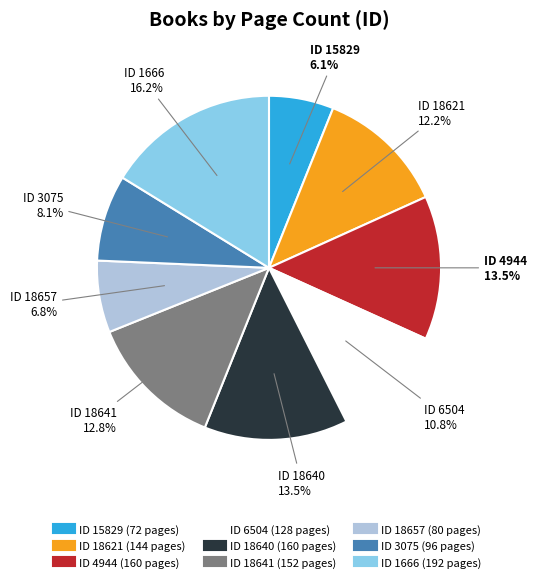

Is there any slice that represents more than half of the pie?

No